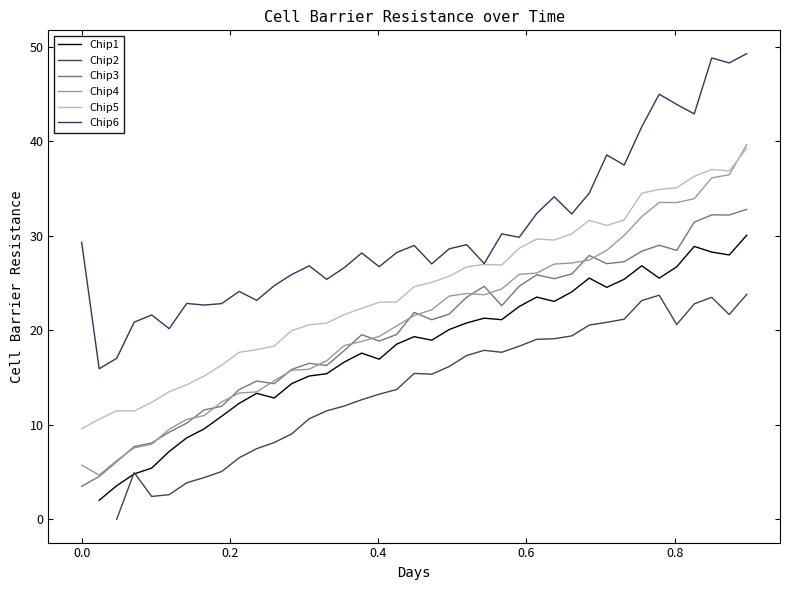

What is the maximum value for Chip5?

39.2